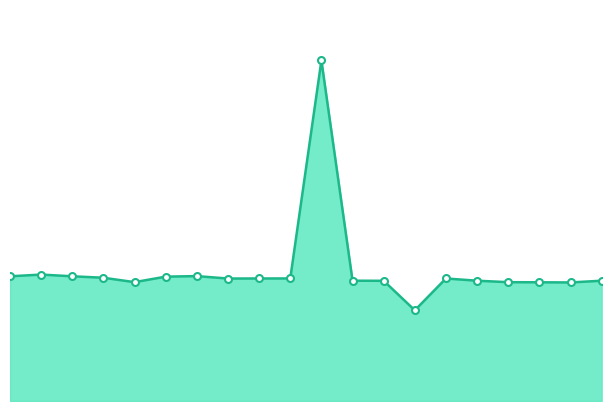

What is the average value?

211777191